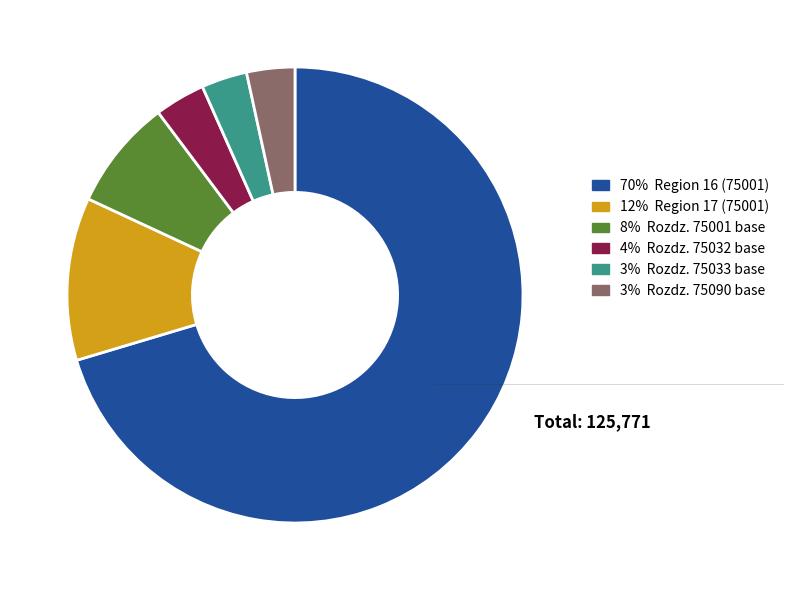

Is there a majority slice in this chart?

Yes